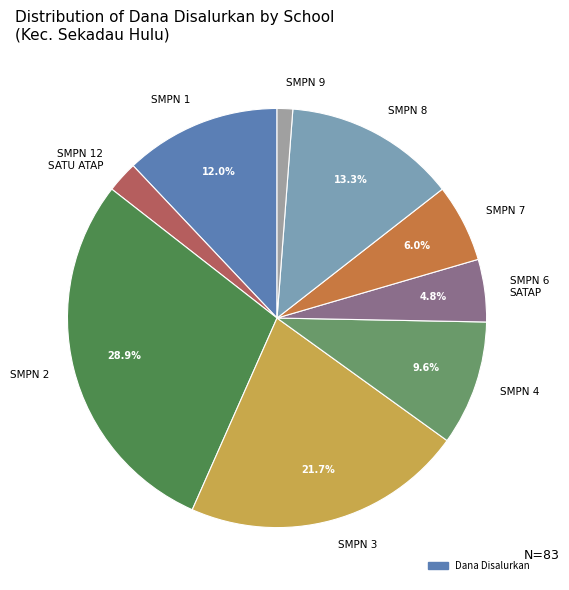

What percentage do SMPN 4 and SMPN 3 together represent?

31.3%